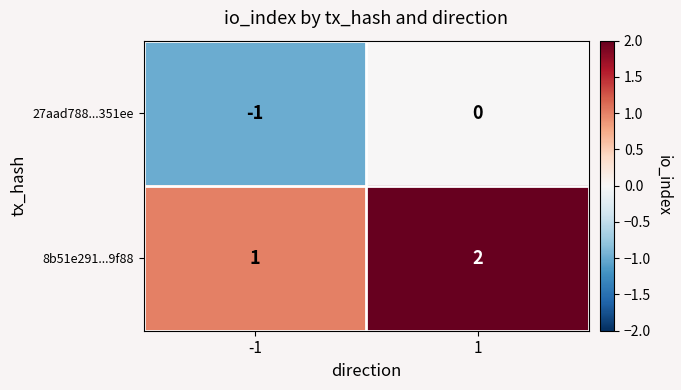

Which category has the lowest value across all series?

-1